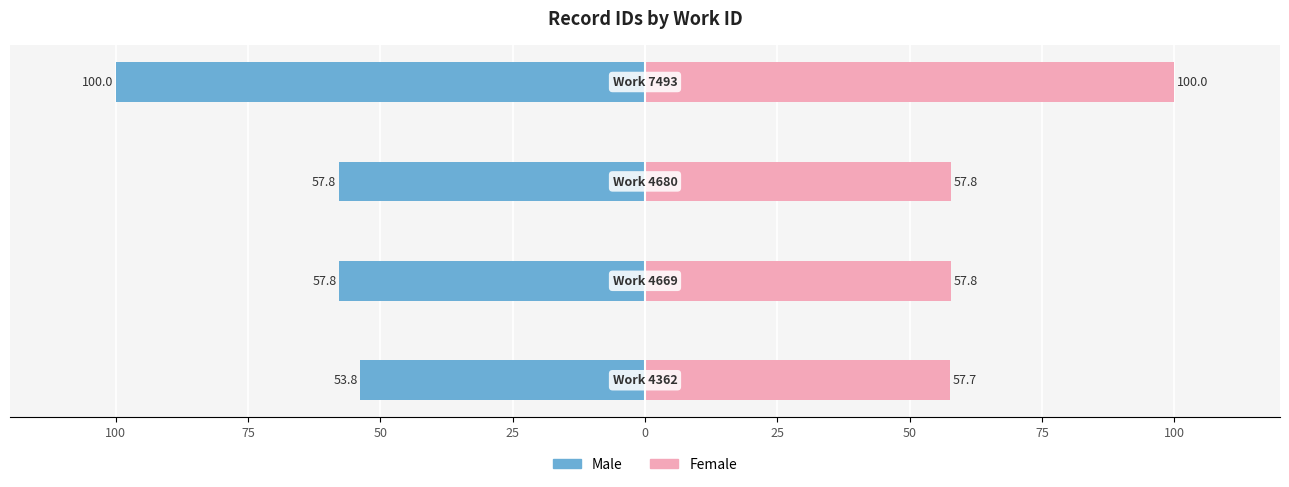

How many bars are there in each group?

2